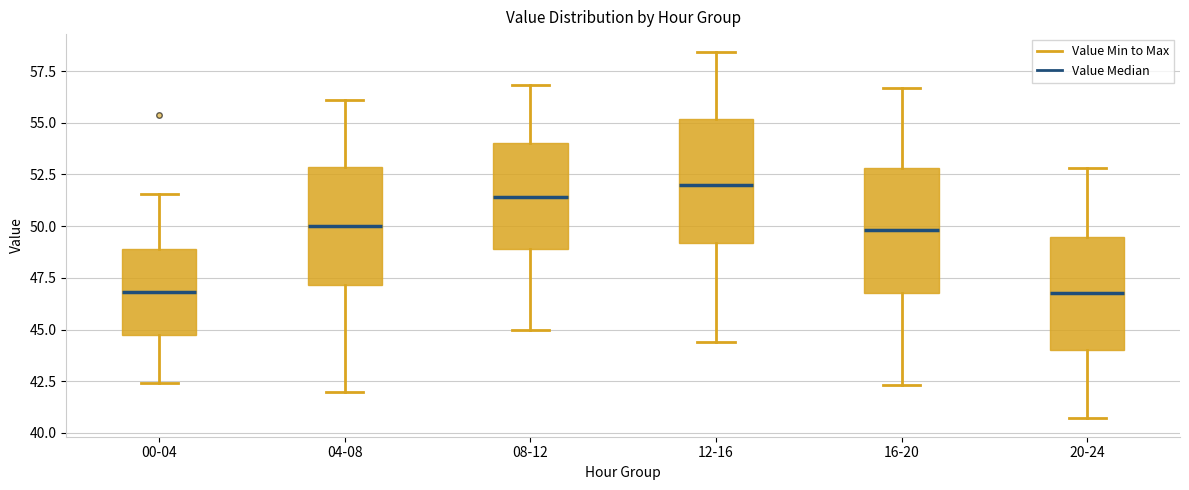

Reading left to right, transcribe this box plot: for each box, give where its median line is, the range the box spans, and where its two whiskers end, as read against the y-axis. The values are not printed on the chart, so give them approximately, as read against the axis.

00-04: median 47.0, box 44.5 to 49.0, whiskers 42.5 to 51.5
04-08: median 50.0, box 47.0 to 53.0, whiskers 42.0 to 56.0
08-12: median 51.5, box 49.0 to 54.0, whiskers 45.0 to 57.0
12-16: median 52.0, box 49.0 to 55.0, whiskers 44.5 to 58.5
16-20: median 50.0, box 47.0 to 53.0, whiskers 42.5 to 56.5
20-24: median 47.0, box 44.0 to 49.5, whiskers 40.5 to 53.0